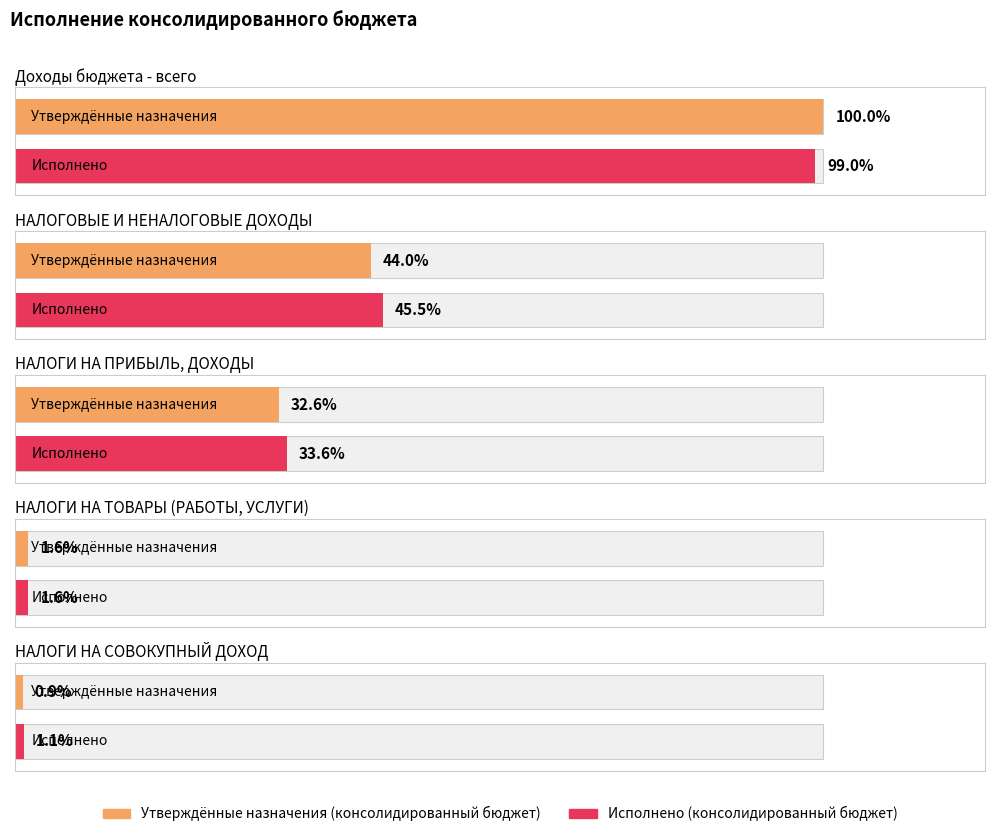

Rank the series by their maximum value, from lowest to highest.

Исполнено (консолидированный бюджет), Утверждённые назначения (консолидированный бюджет)